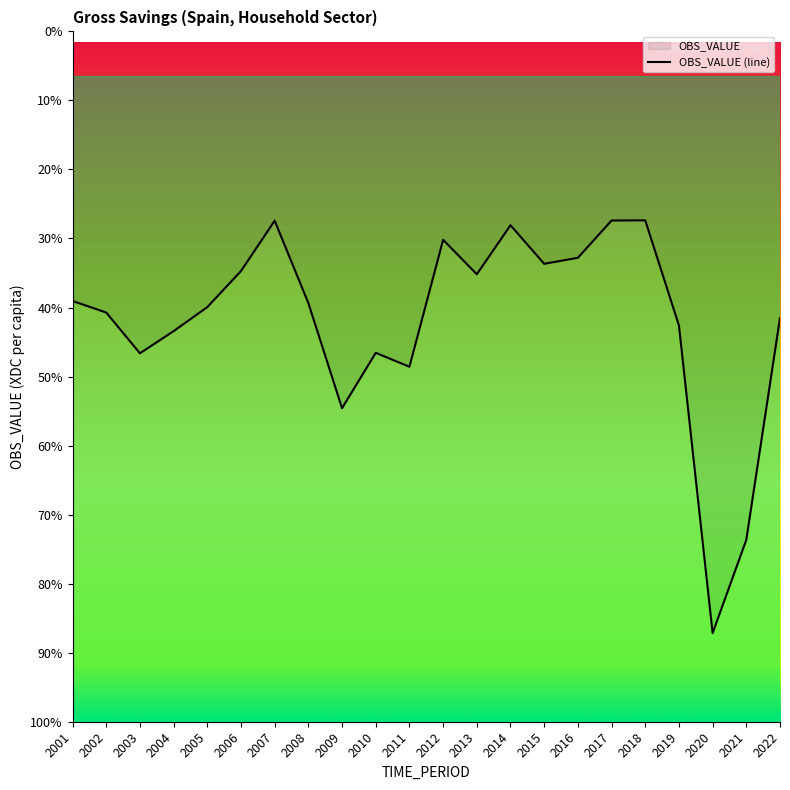

What is the difference between the values at 2020 and 2012?

1853.6